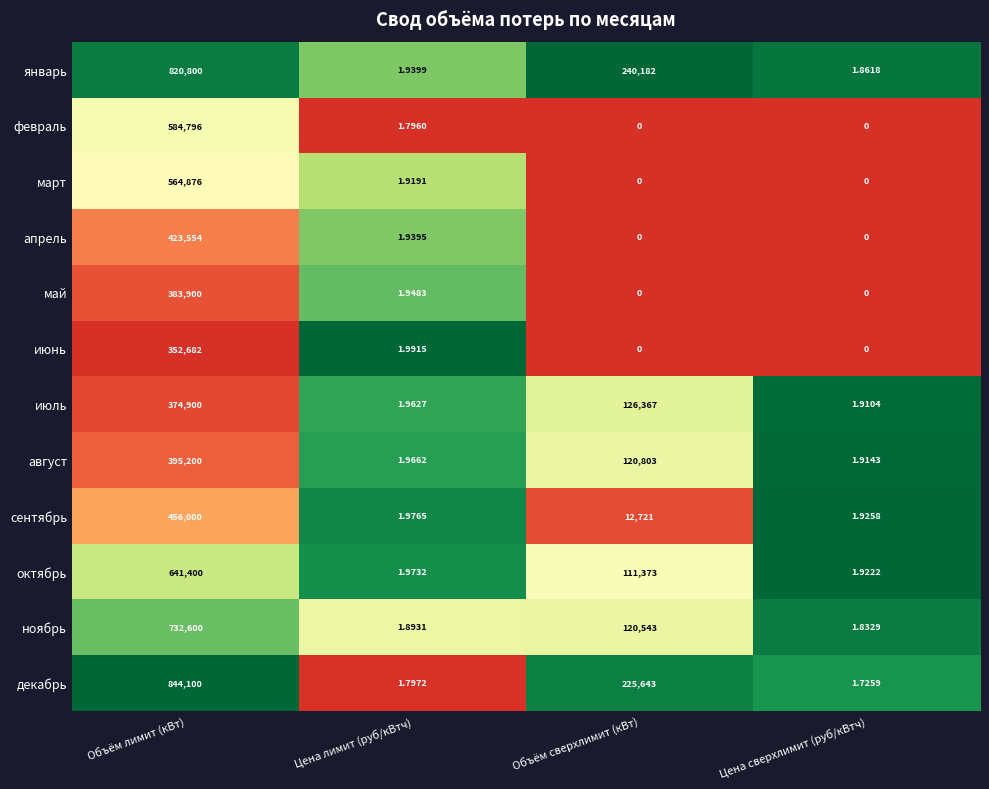

At which label does август first exceed 120803?

Объём лимит (кВт)